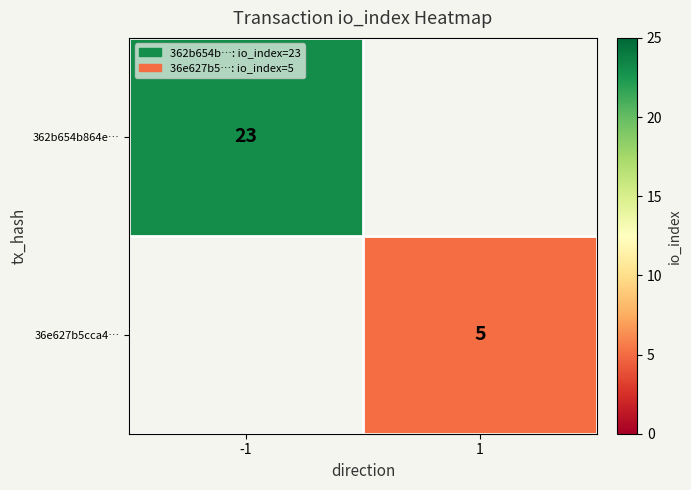

The 36e627b5cca4… series shows 8 at 1. True or false?

False